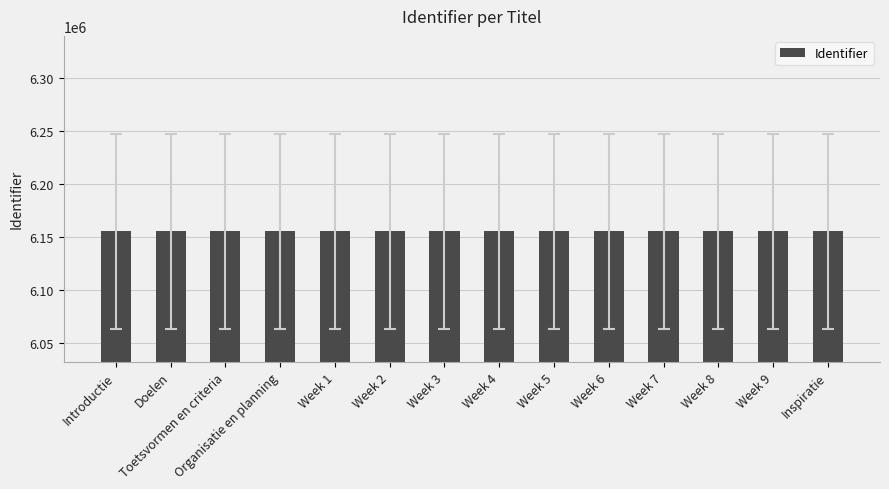

What is the minimum value shown in the chart?

6155540